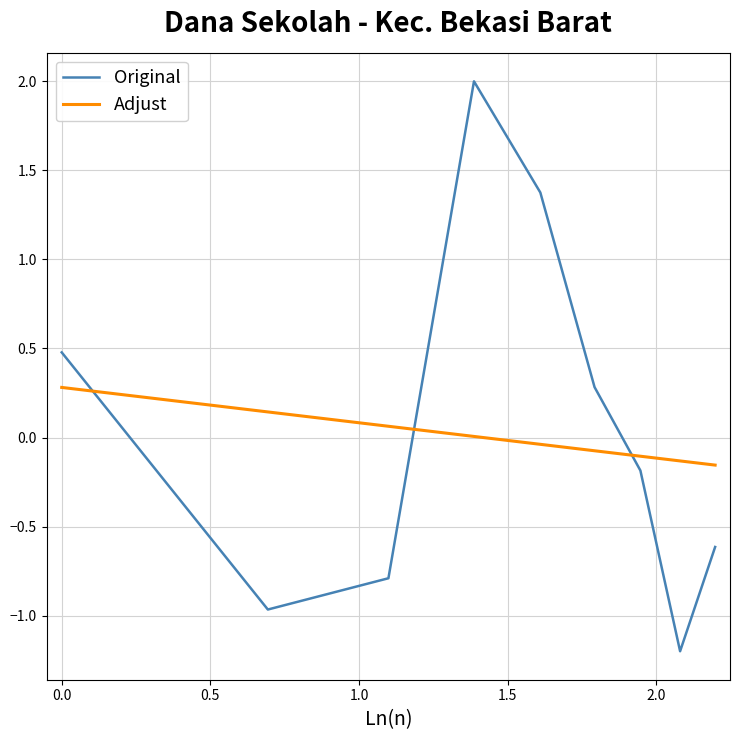

At how many categories does at least one series exceed 0?

6